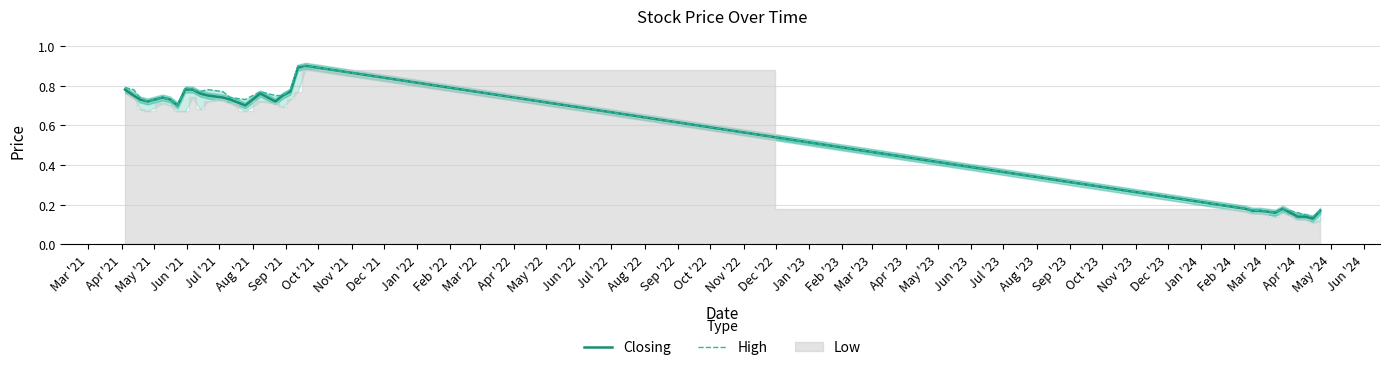

What position from the left is Feb '22?

12